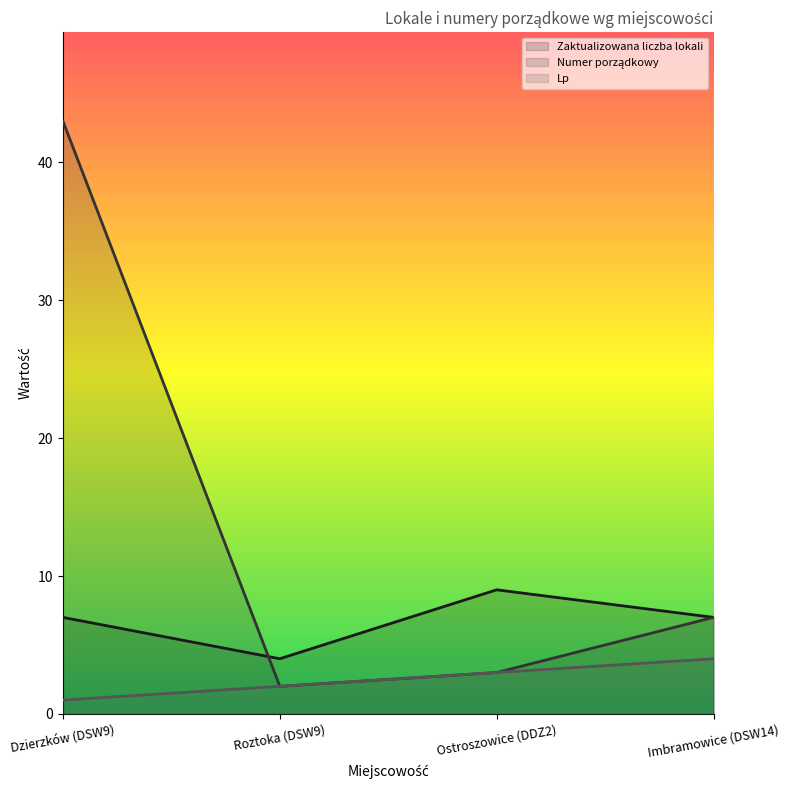

True or false: Lp and Zaktualizowana liczba lokali intersect in this chart.

False